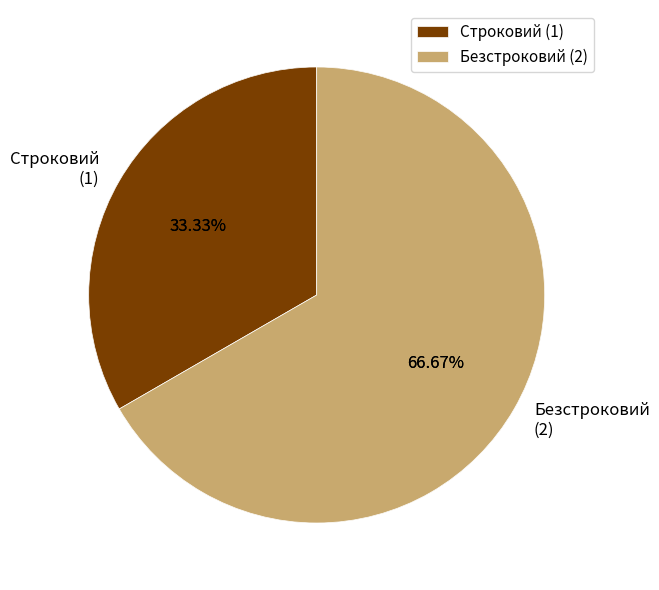

Is there any slice that represents more than half of the pie?

Yes